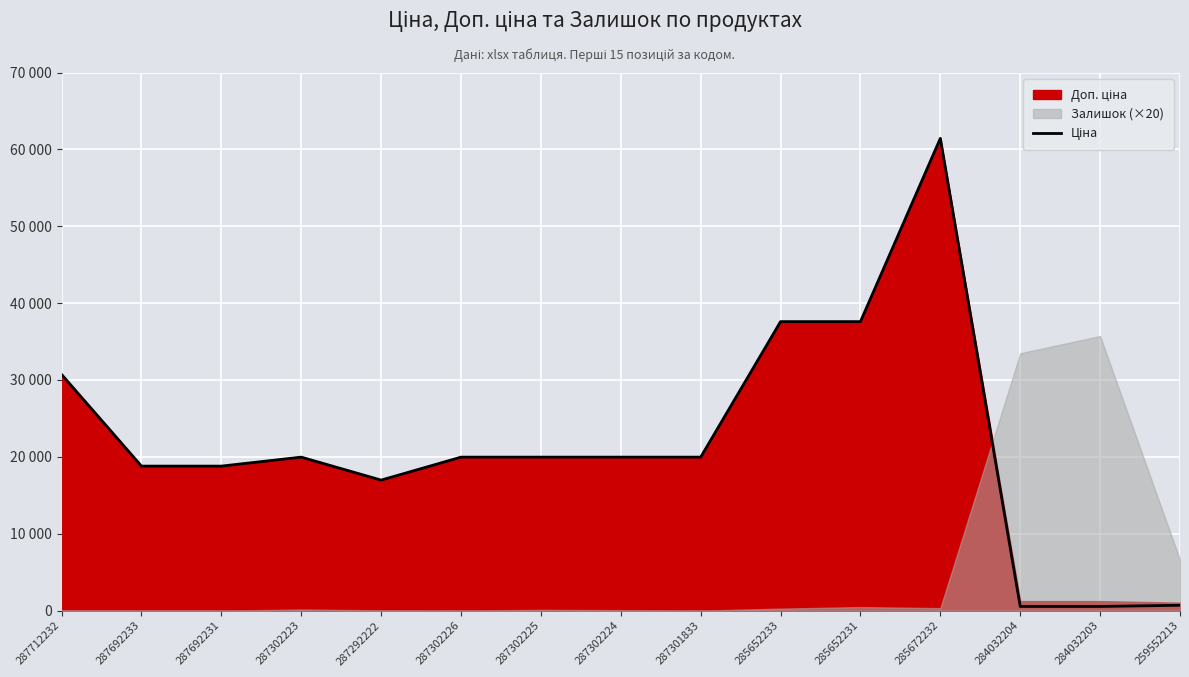

Rank the categories by value from lowest to highest.

284032204, 284032203, 259552213, 287292222, 287692233, 287692231, 287302223, 287302226, 287302225, 287302224, 287301833, 287712232, 285652233, 285652231, 285672232